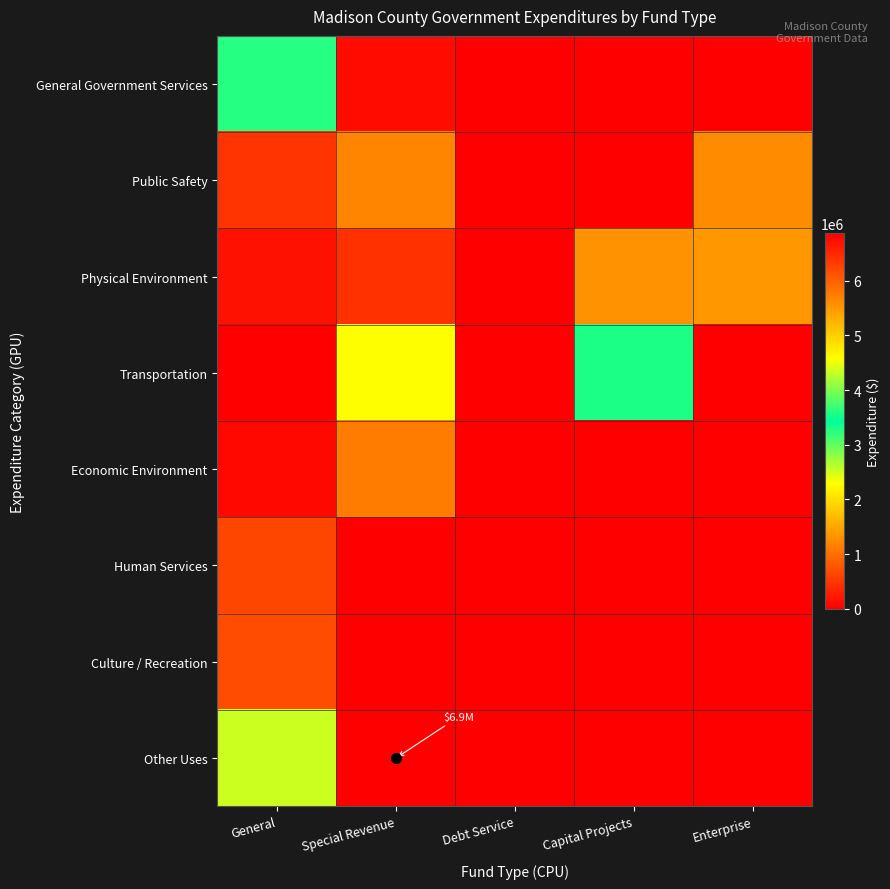

At how many categories does at least one series exceed 2598569?

3